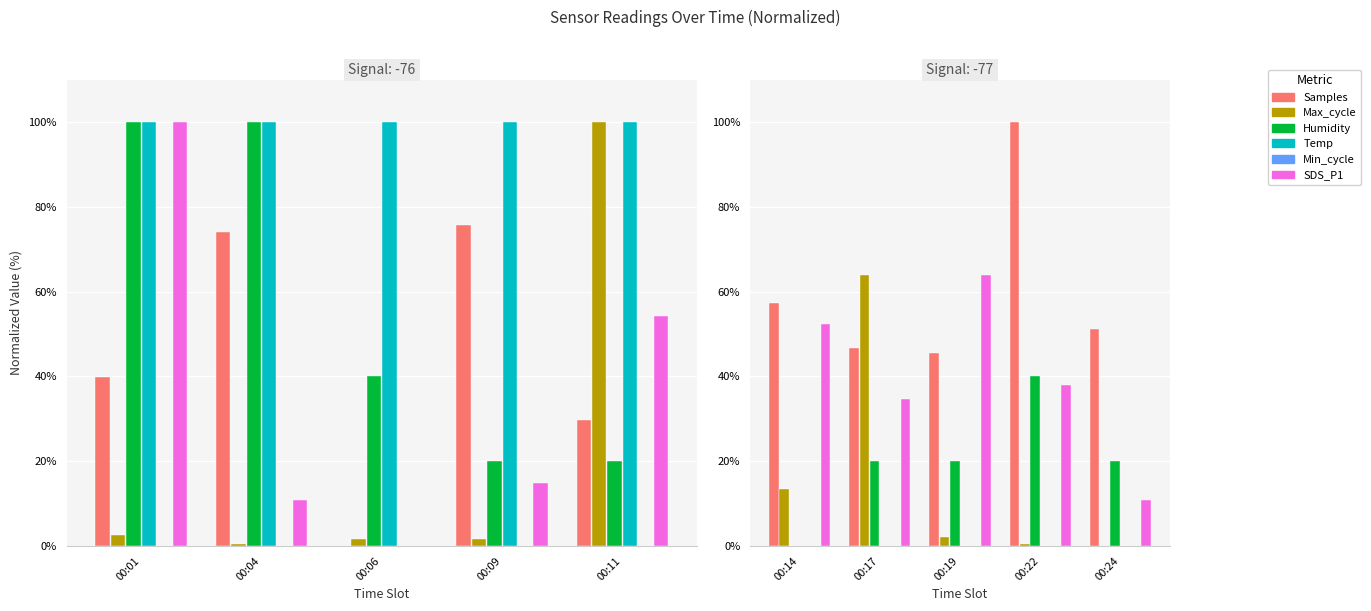

Count the number of categories in the chart.

5